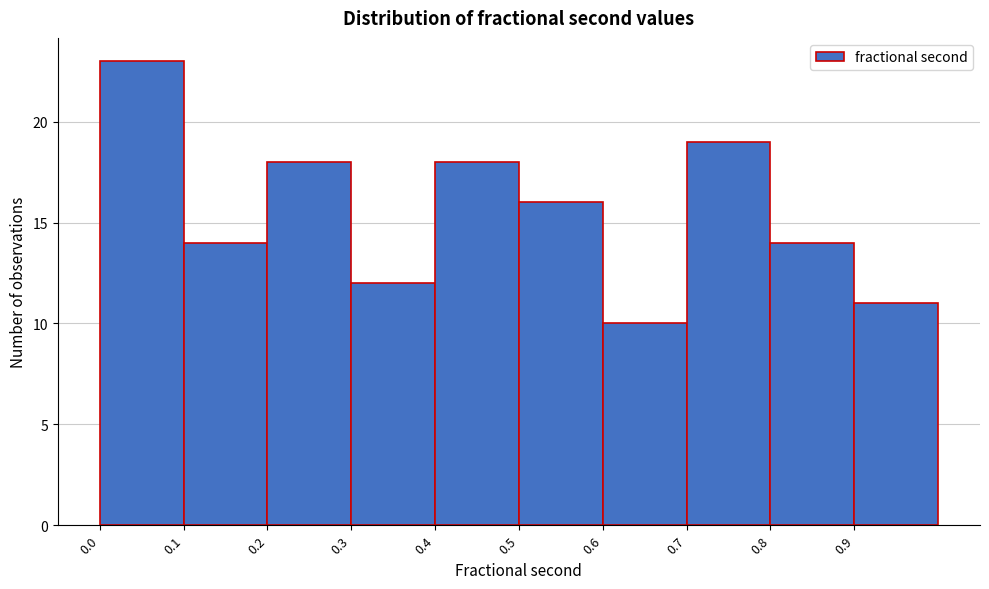

What is the height of the bar covering 0.6 to 0.7 on the x-axis? Neither the bar edges nor the heights are printed on the chart, so give them approximately, as read against the axes.

10